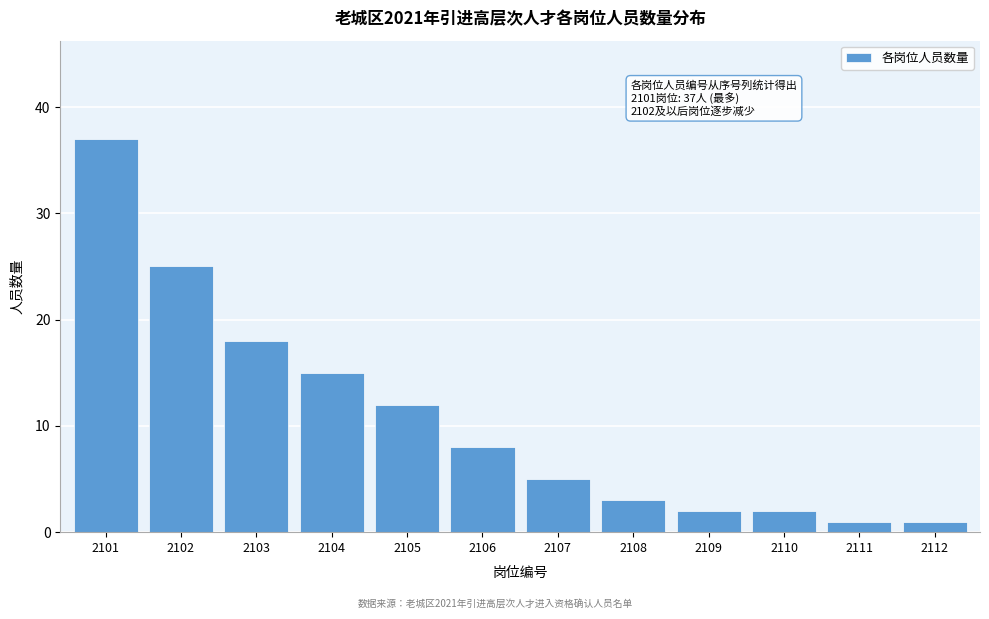

Reading left to right, what are all the values shown in this chart?

37	25	18	15	12	8	5	3	2	2	1	1